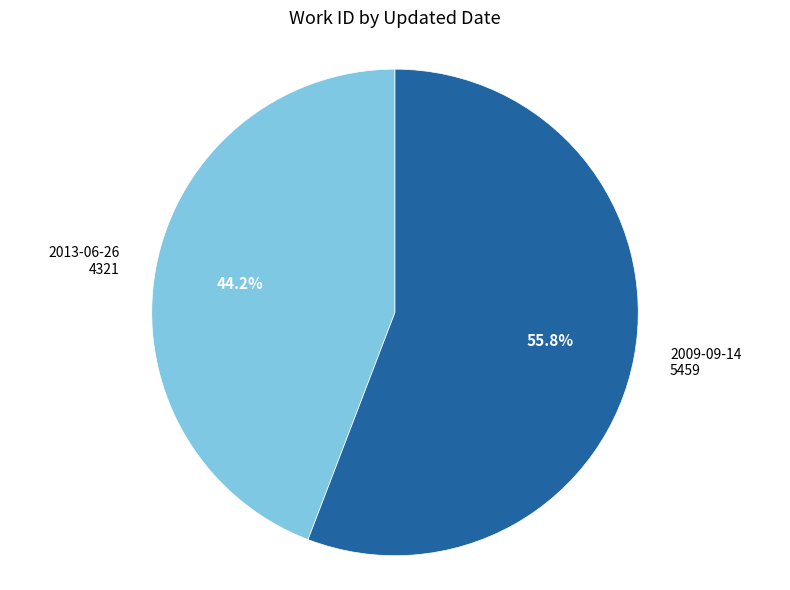

To the nearest percent, what is the combined percentage of 2009-09-14 and 2013-06-26?

100%